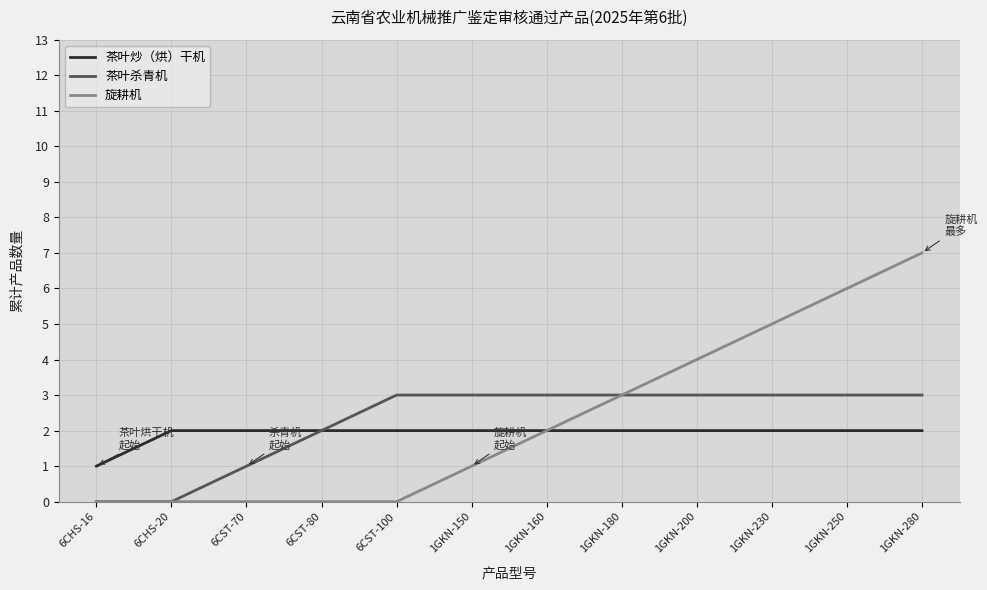

Is this an area chart (filled region under the line)?

No